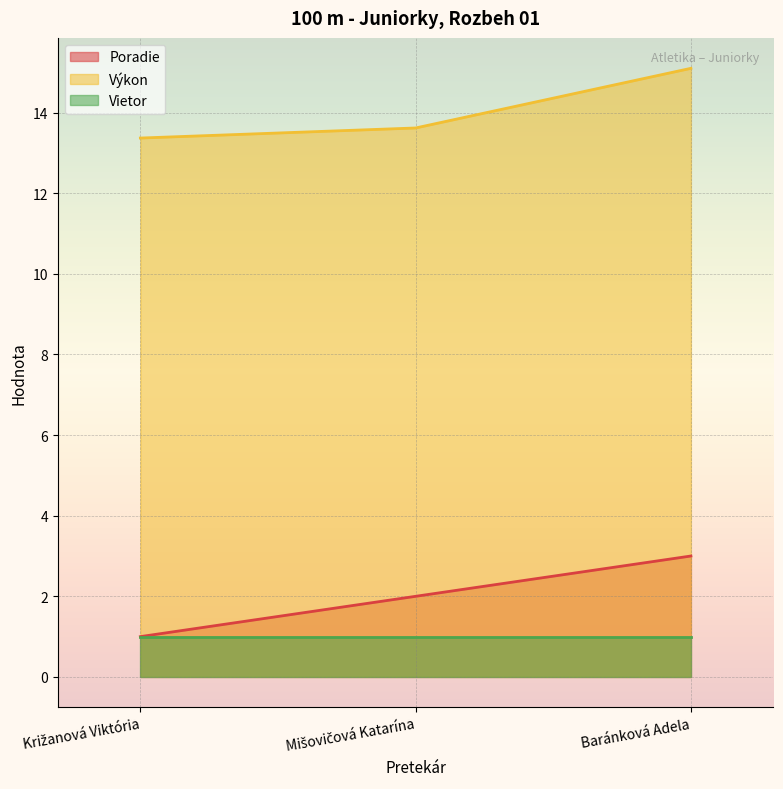

Rank the series by their maximum value, from lowest to highest.

Vietor, Poradie, Výkon